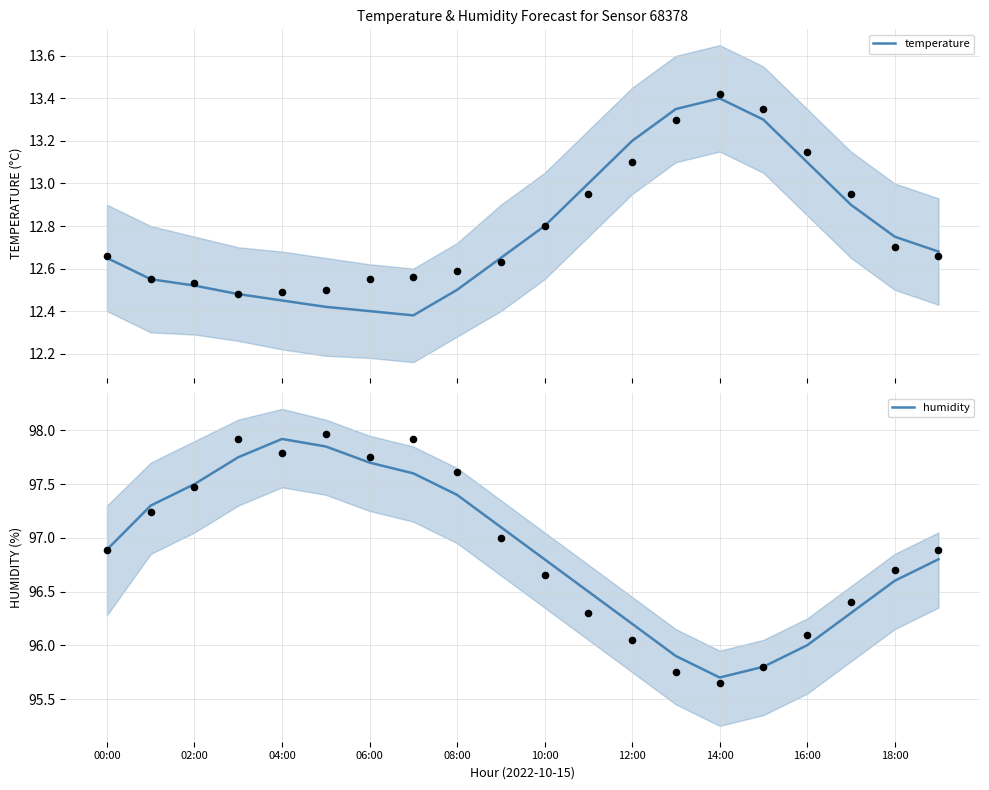

Which series has the largest total across all categories?

humidity